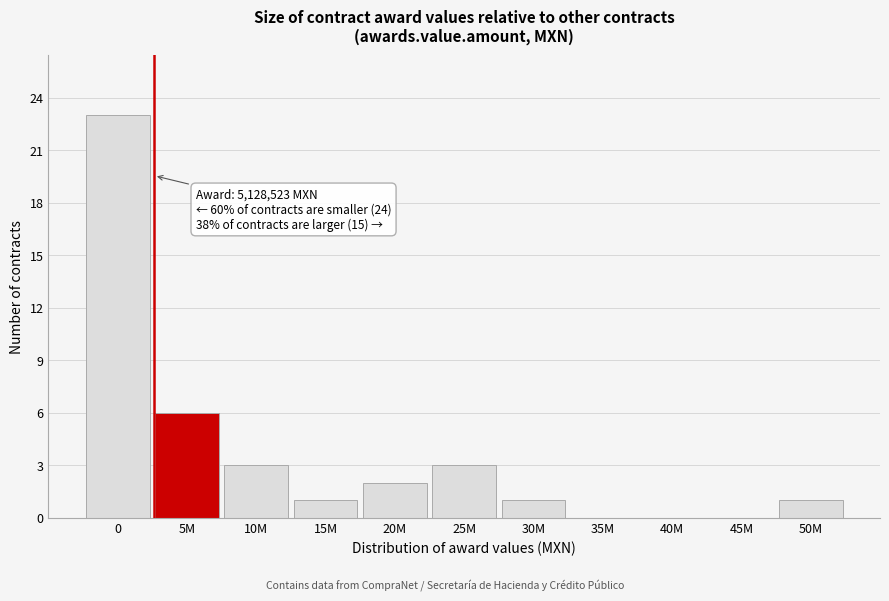

Reading left to right, list all the values displayed in this chart.

0=23	5M=6	10M=3	15M=1	20M=2	25M=3	30M=1	35M=0	40M=0	45M=0	50M=1